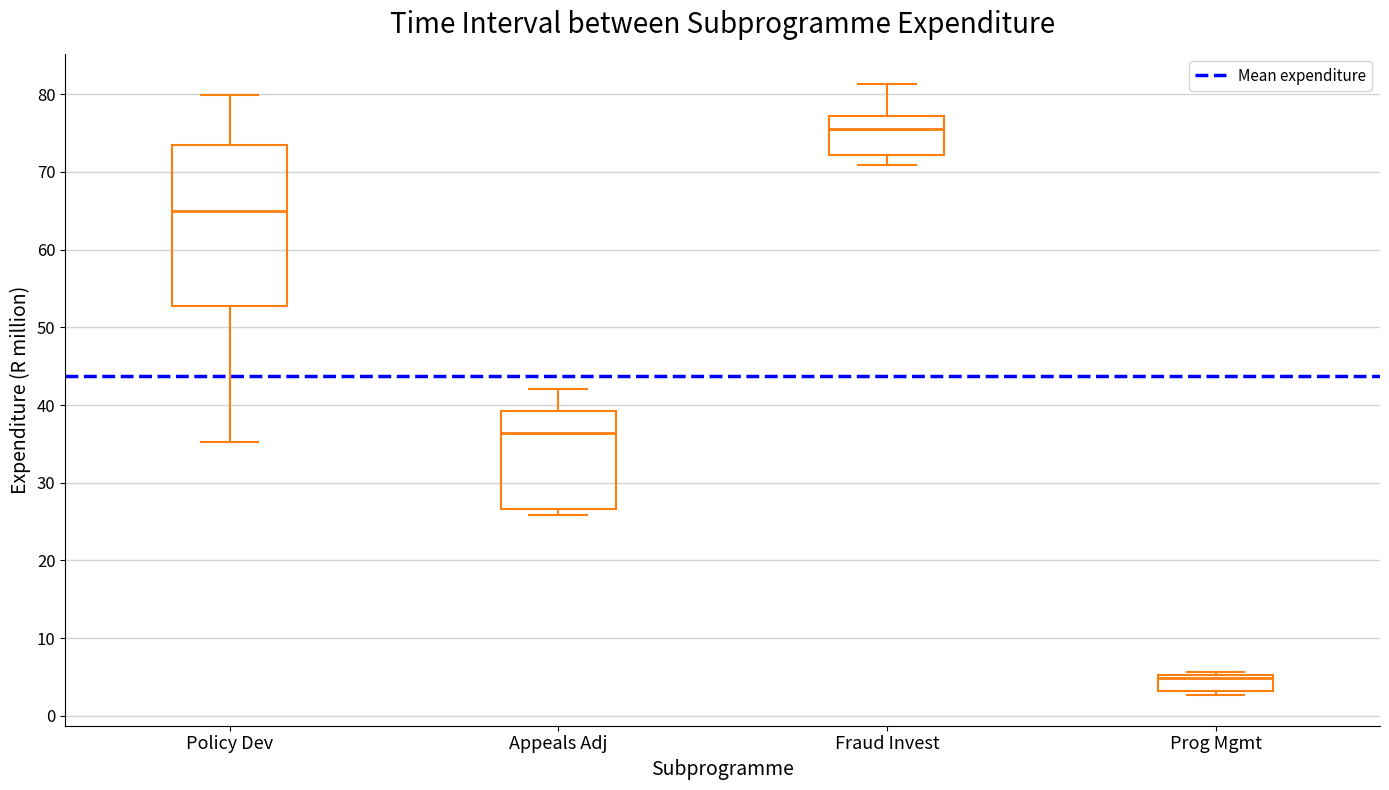

Where does the lower whisker of the box for Policy Dev end on the y-axis? The values are not printed on the chart, so give them approximately, as read against the axis.

35